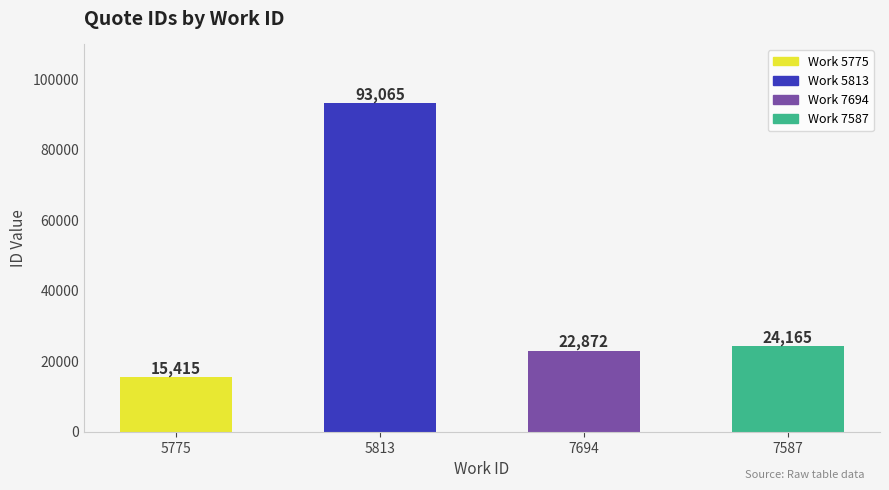

Reading left to right, extract all data points from this chart.

15415	93065	22872	24165